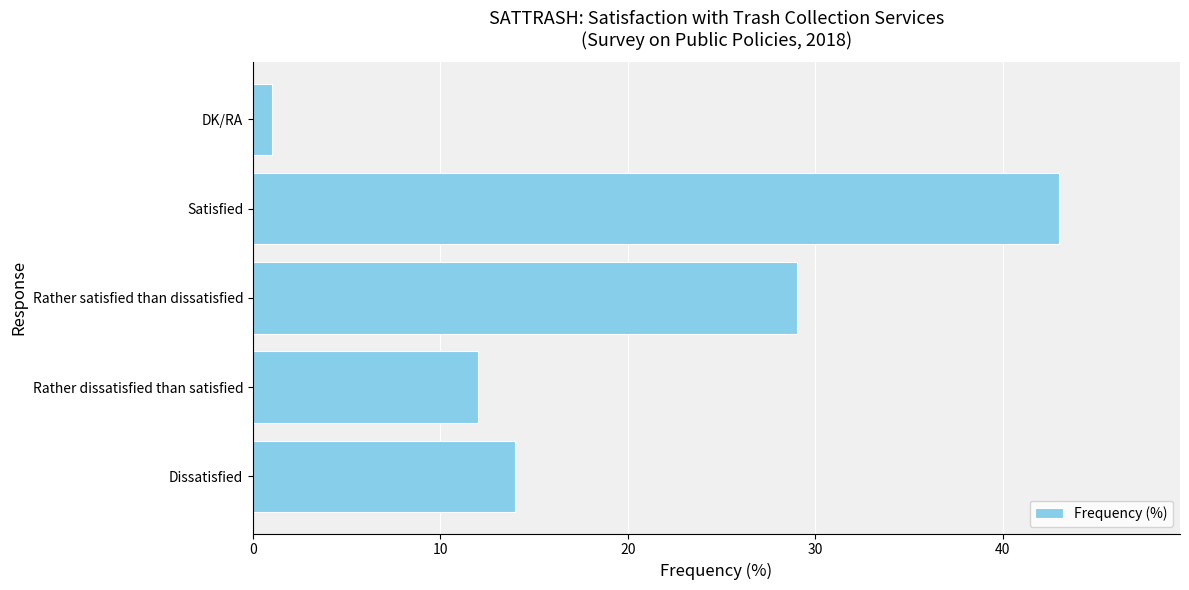

What is the greatest value displayed?

43